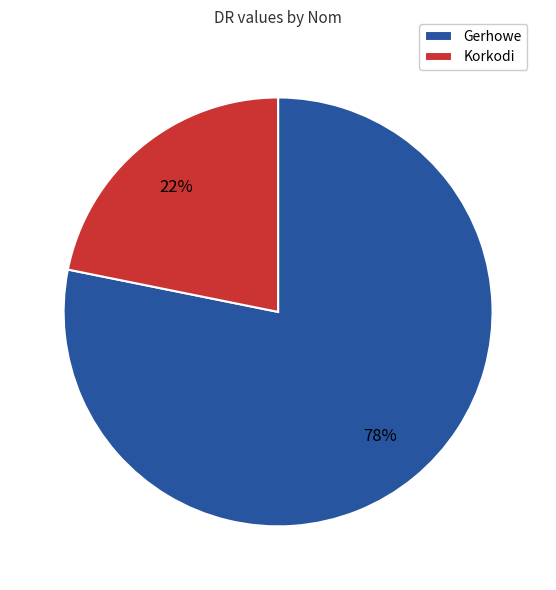

Which has a higher value, Korkodi or Gerhowe?

Gerhowe